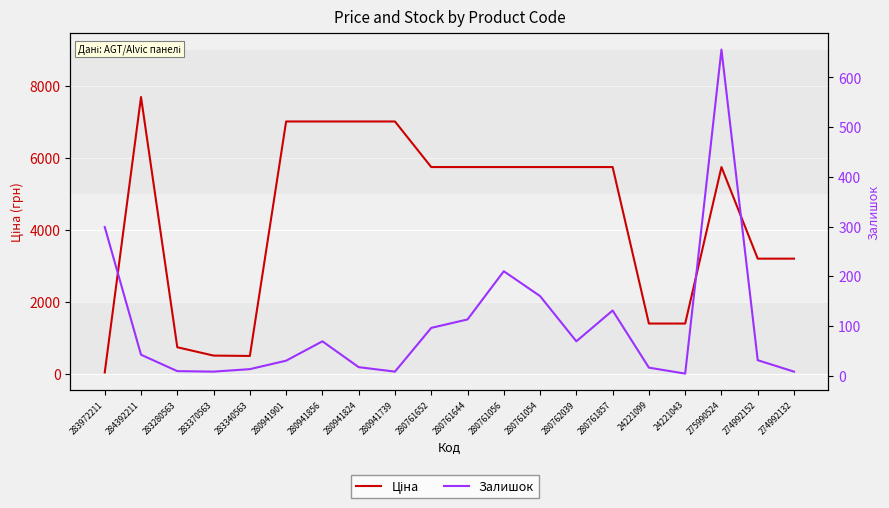

Reading left to right, extract all data points from this chart.

Ціна: 32.0	7680.9	732.5	500.5	490.8	7002.6	7002.6	7002.6	7002.6	5736.9	5736.9	5736.9	5736.9	5736.9	5736.9	1390.7	1390.7	5736.9	3193.0	3193.0
Залишок: 299.0	42.0	9.0	8.0	13.0	30.0	69.0	17.0	8.0	96.0	113.0	210.0	160.0	69.0	131.0	16.0	4.0	656.0	31.0	8.0